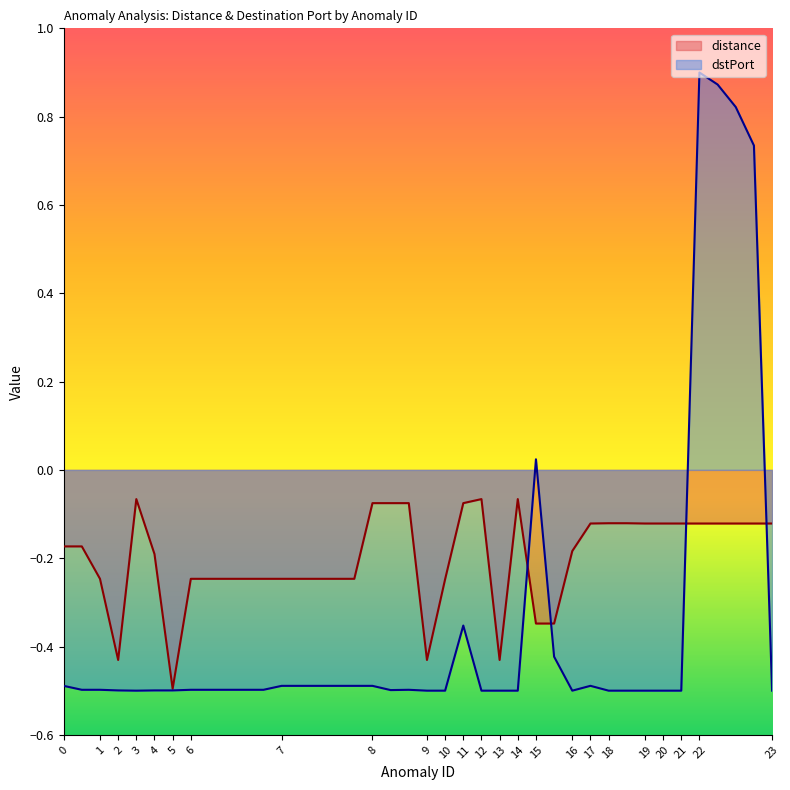

At which category does distance reach its first local valley?

2